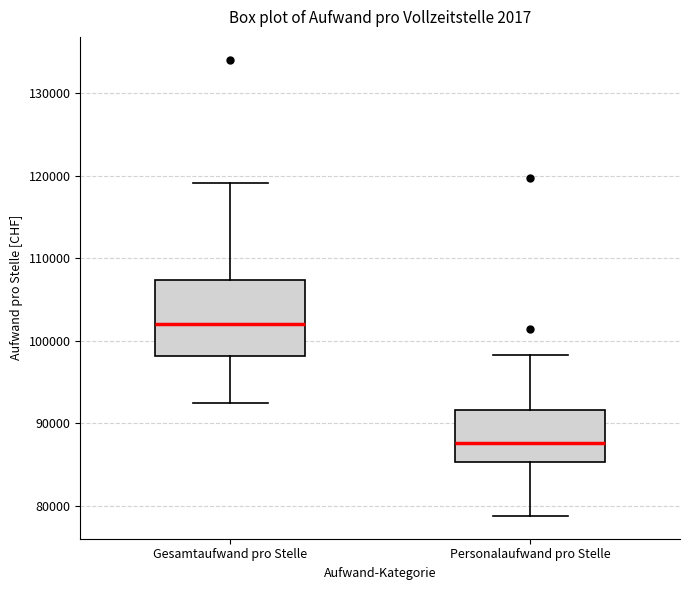

Reading left to right, transcribe this box plot: for each box, give where its median line is, the range the box spans, and where its two whiskers end, as read against the y-axis. The values are not printed on the chart, so give them approximately, as read against the axis.

Gesamtaufwand pro Stelle: median 102000, box 98000 to 107000, whiskers 92000 to 119000
Personalaufwand pro Stelle: median 88000, box 85000 to 92000, whiskers 79000 to 98000